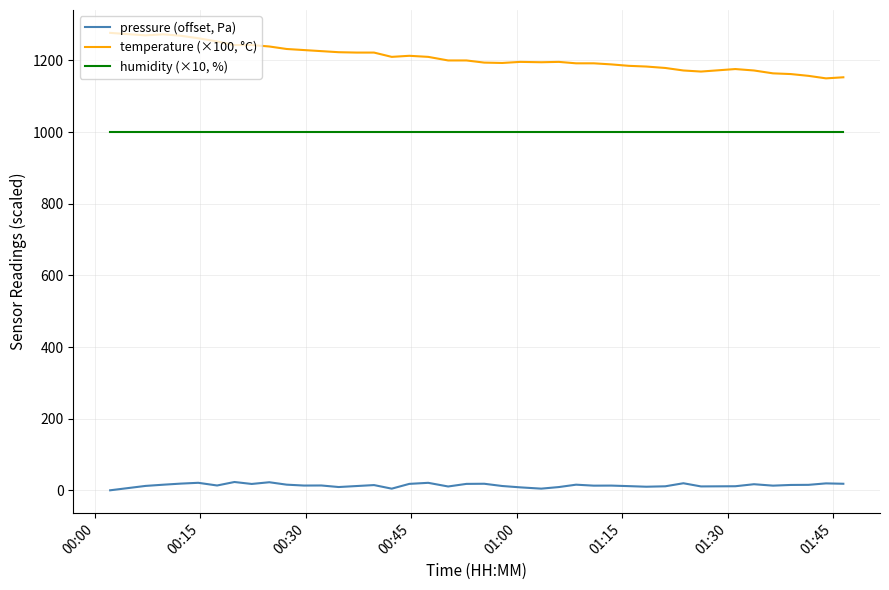

List the series in order of their peak value, highest first.

temperature (×100, °C), humidity (×10, %), pressure (offset, Pa)